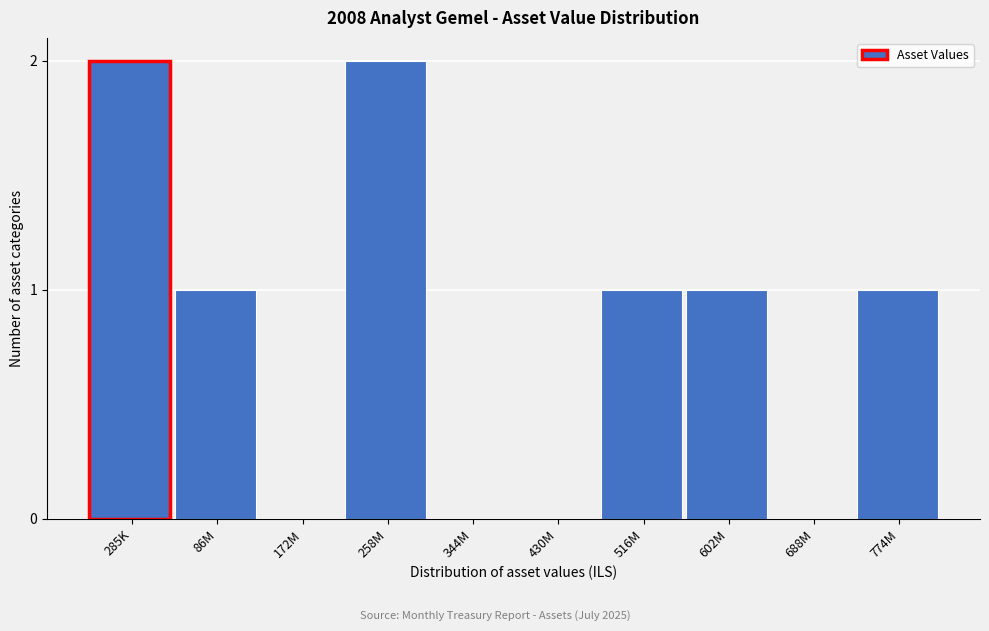

Reading left to right, what are all the values shown in this chart?

285K=2	86M=1	172M=0	258M=2	344M=0	430M=0	516M=1	602M=1	688M=0	774M=1